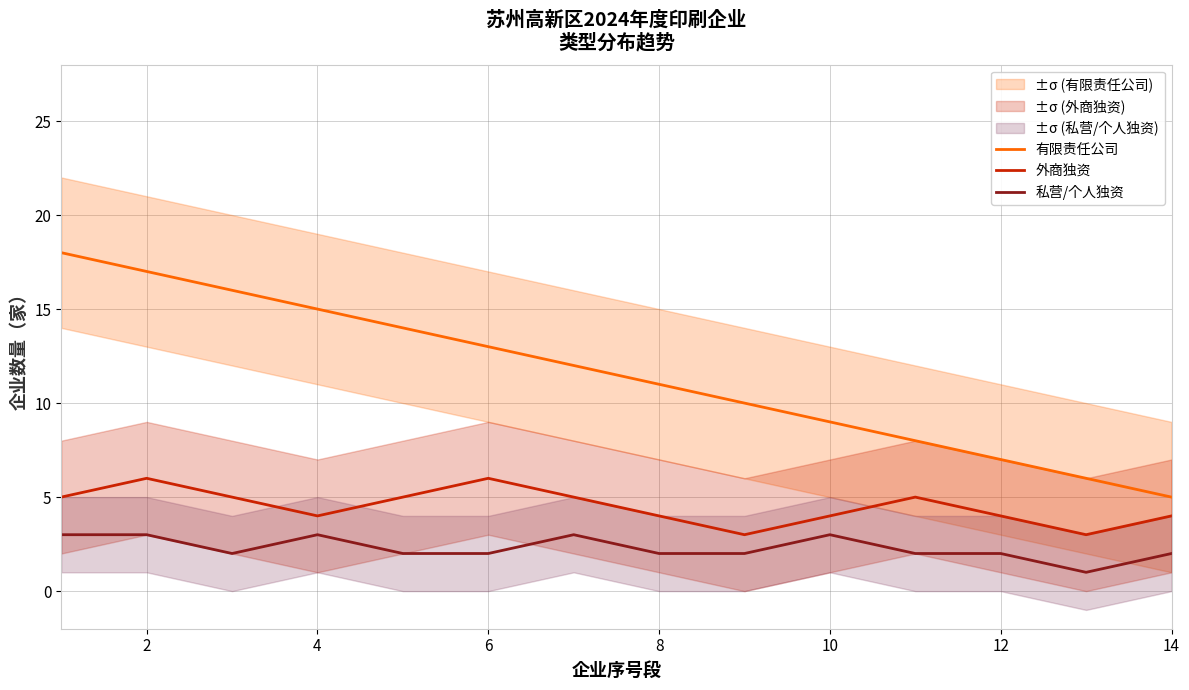

What are all the series names shown in the legend?

有限责任公司, 外商独资, 私营/个人独资